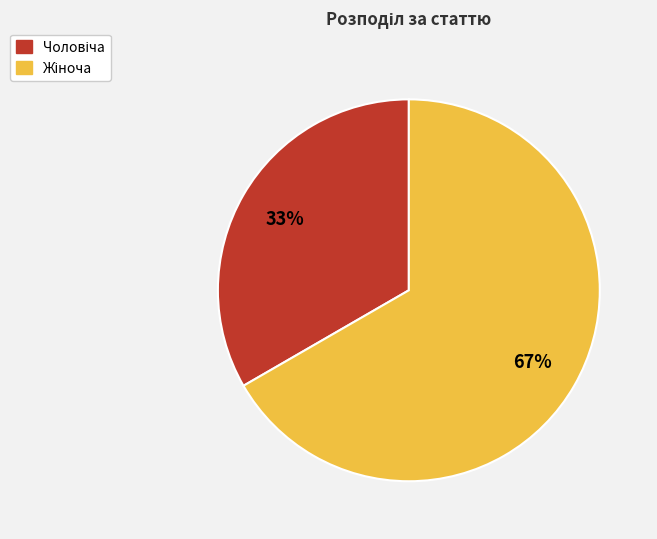

To the nearest percent, what is the average slice percentage?

50%